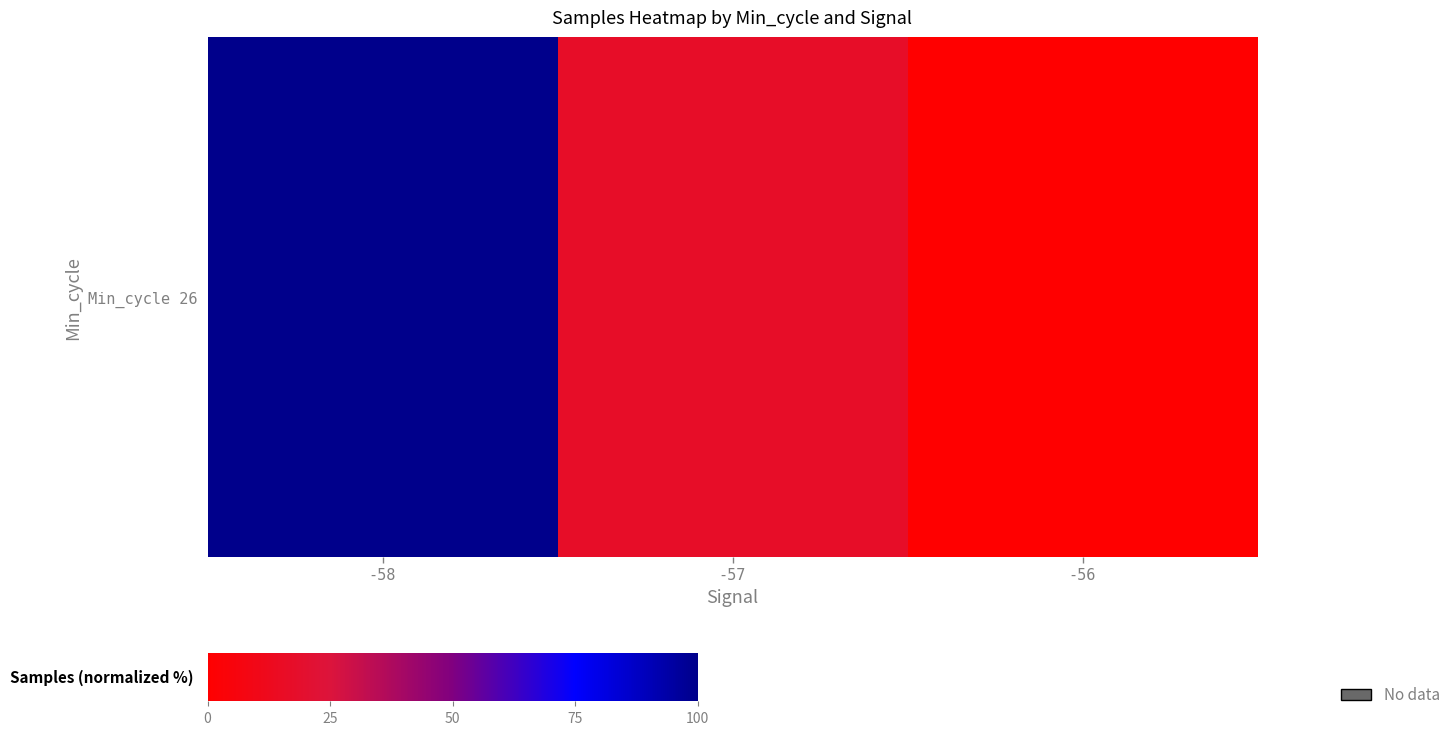

How many values exceed 16?

2